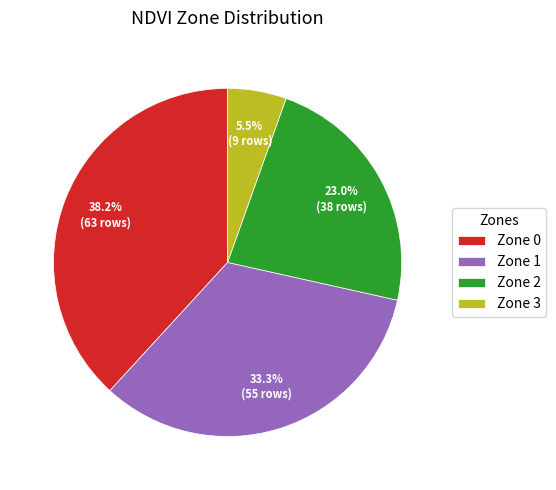

Which category has the biggest portion of the pie?

Zone 0